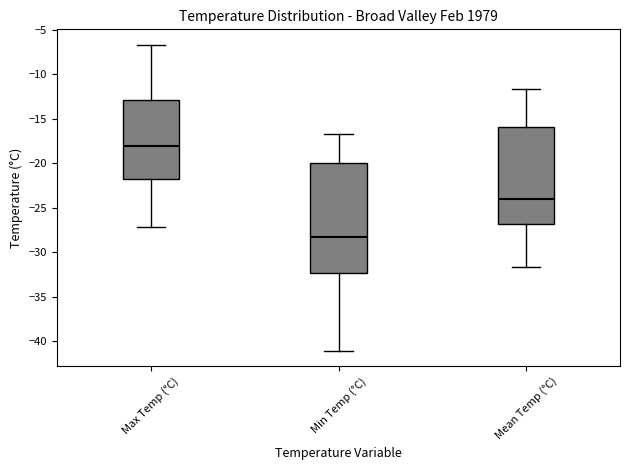

Reading left to right, read every box against the y-axis: the position of its median line, the range the box covers, and the ends of its whiskers. The values are not printed on the chart, so give them approximately, as read against the axis.

Max Temp (°C): median -18.0, box -22.0 to -13.0, whiskers -27.0 to -6.5
Min Temp (°C): median -28.5, box -32.5 to -20.0, whiskers -41.0 to -16.5
Mean Temp (°C): median -24.0, box -27.0 to -16.0, whiskers -31.5 to -11.5